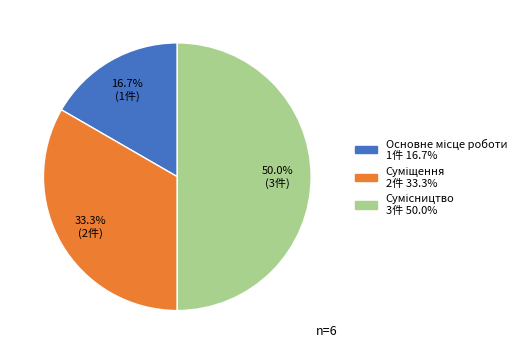

How many segments does this pie chart have?

3